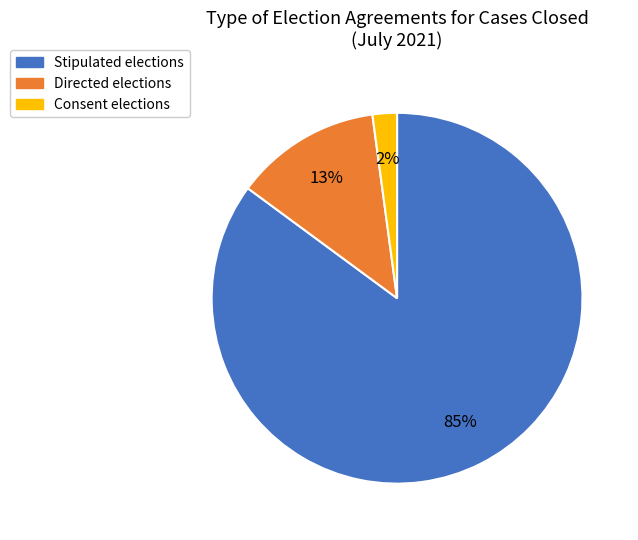

Which slice represents more than half of the pie?

Stipulated